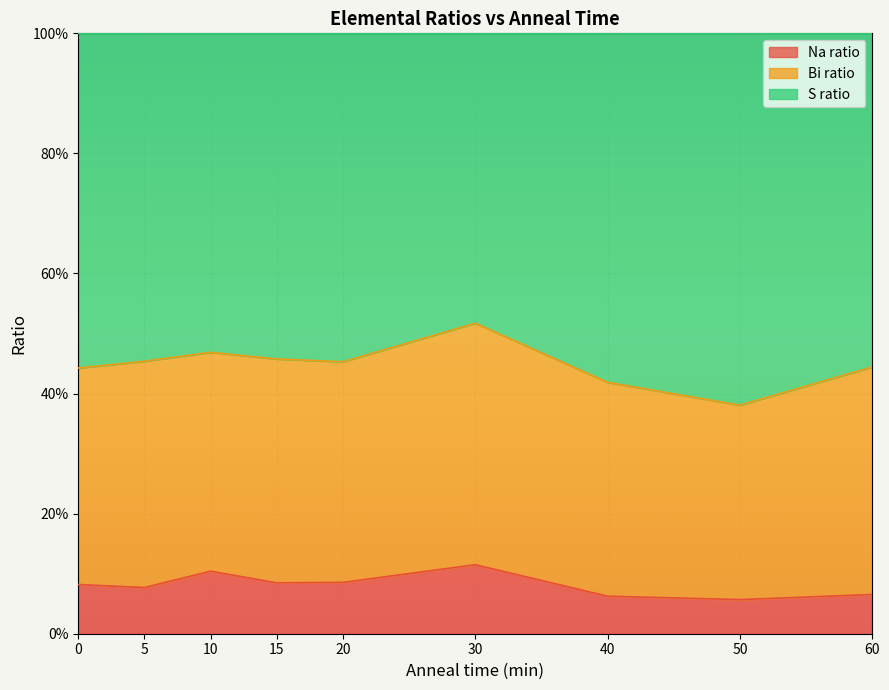

Which series changed the most between 15 and 40?

S ratio